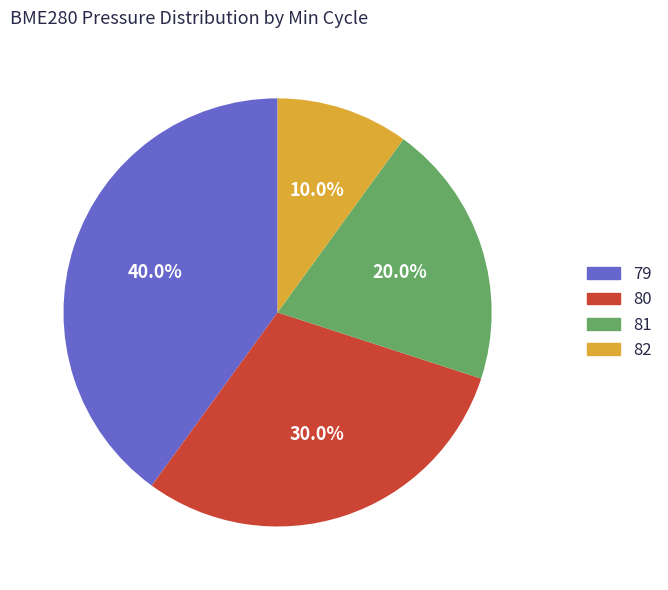

Count the number of slices in the pie.

4